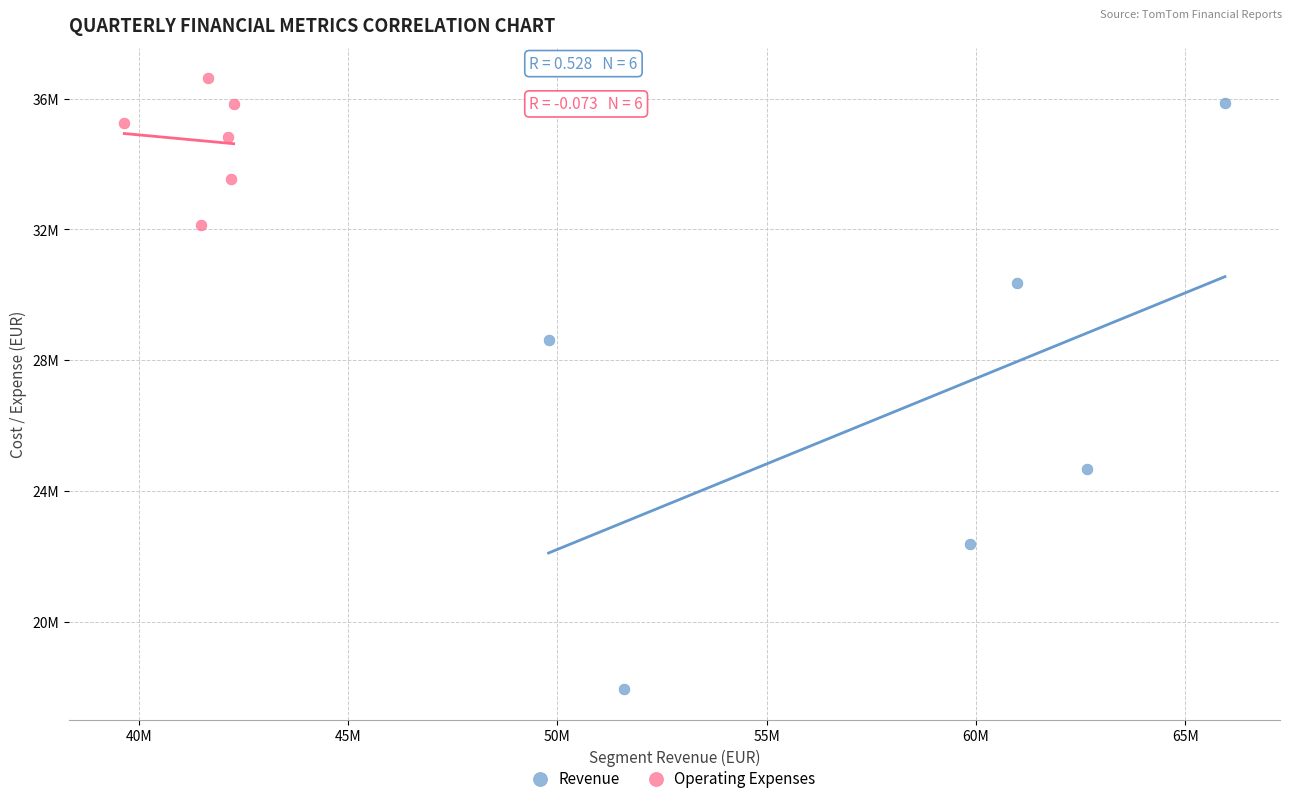

Which series has the largest Y range (max minus min)?

Revenue